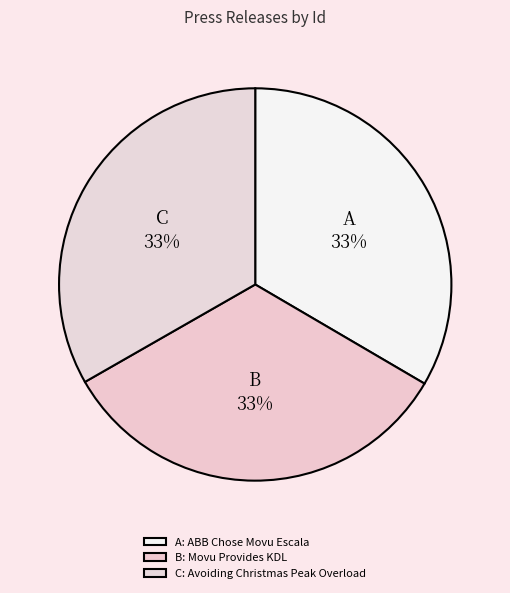

Count the number of slices in the pie.

3